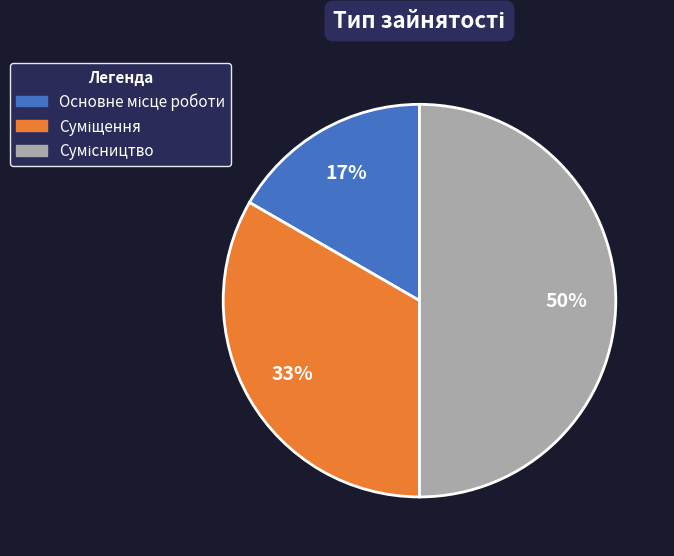

How many segments does this pie chart have?

3